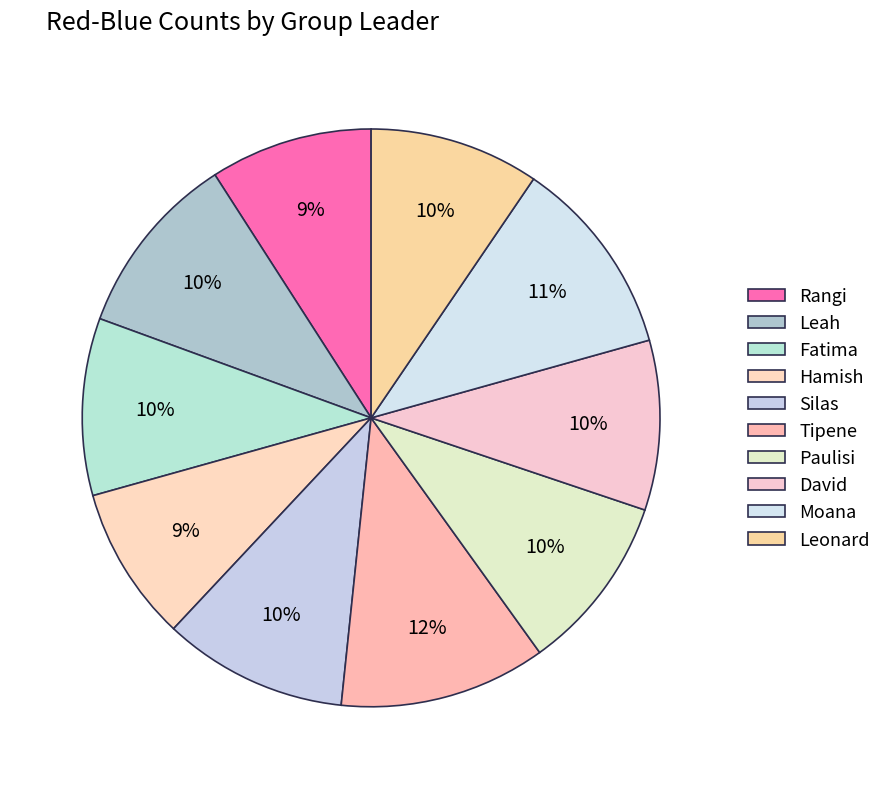

Which slice is the smallest?

Hamish